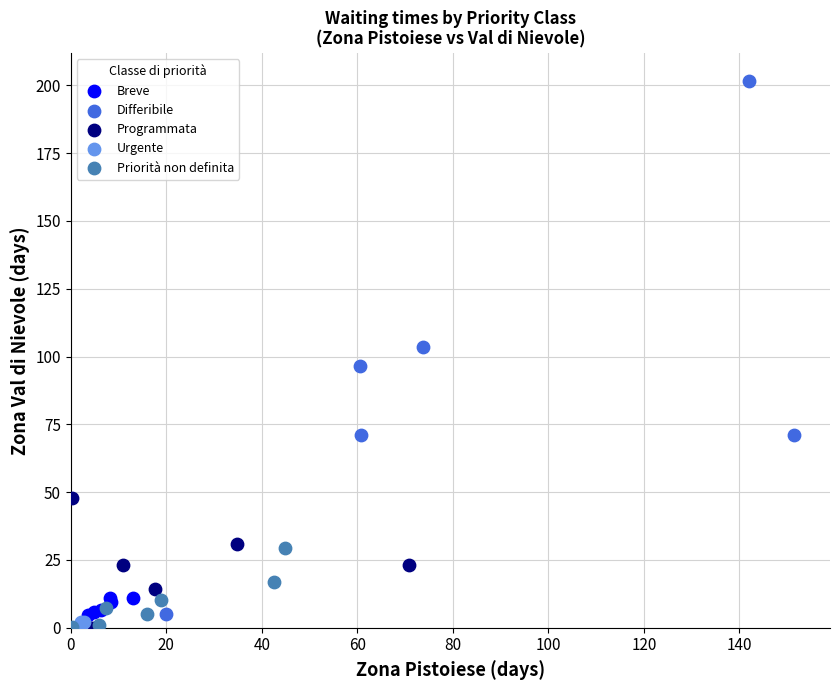

Which series has the largest Y range (max minus min)?

Differibile